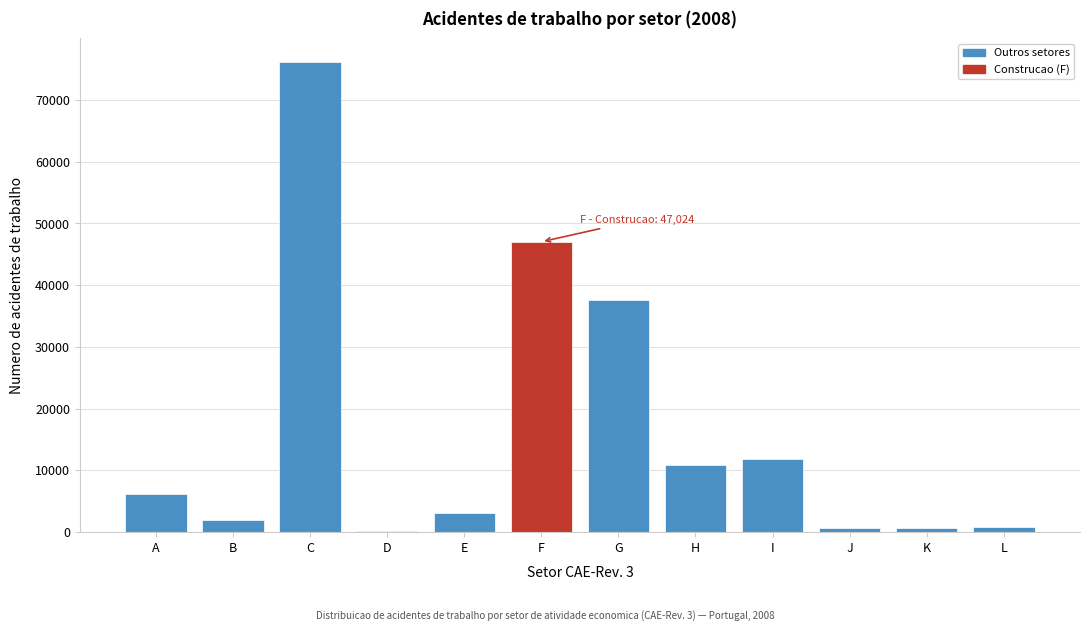

Between J and C, which is larger?

C